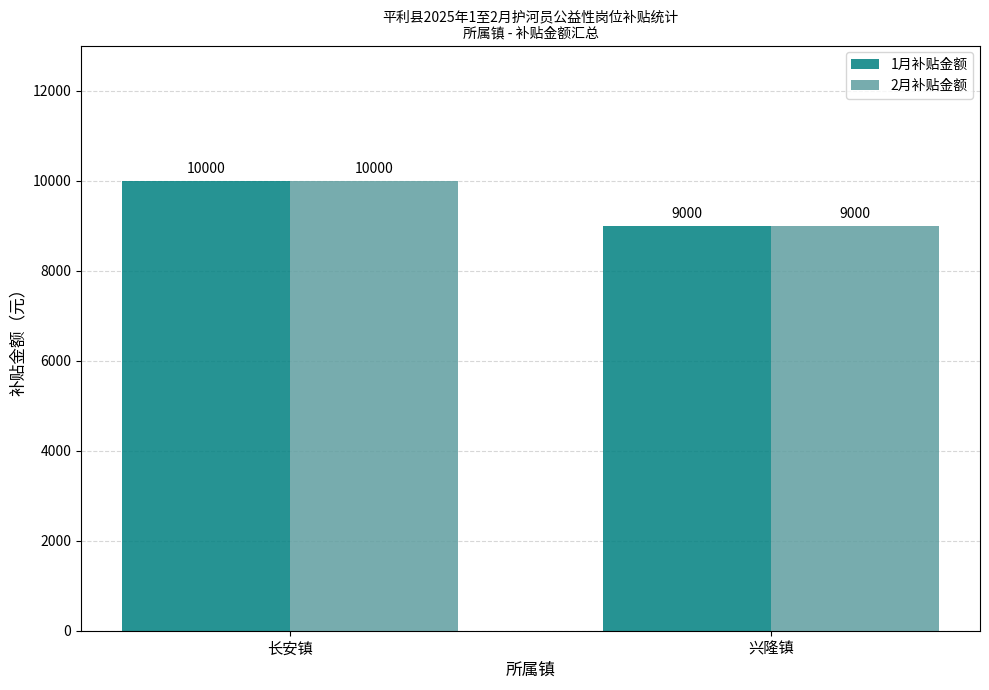

True or false: 1月补贴金额 has a value of 14639 at 兴隆镇.

False